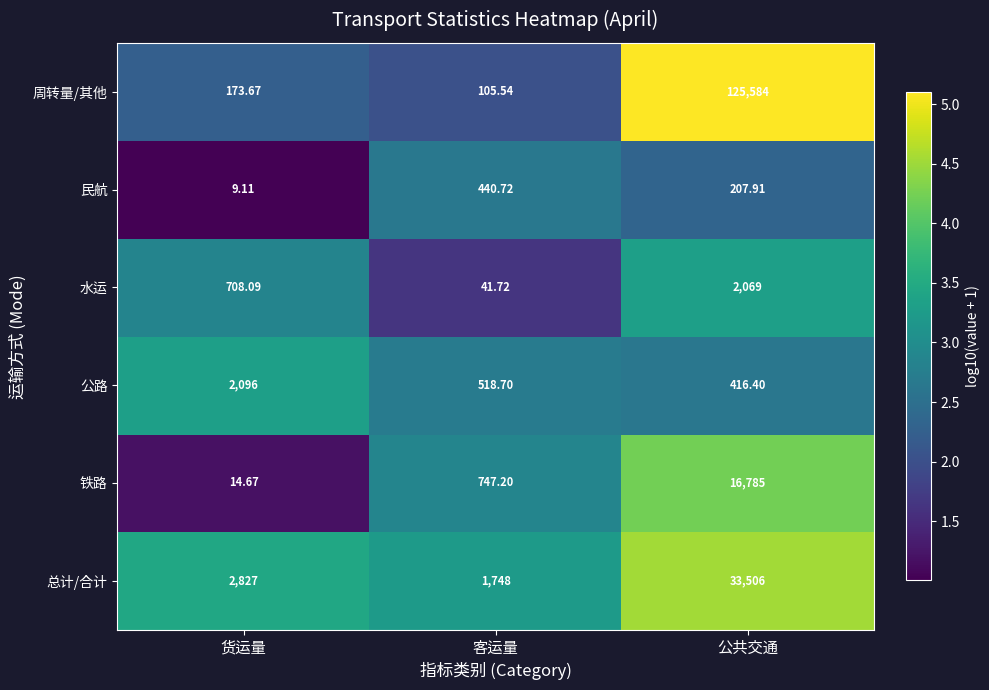

Which series has the largest total across all categories?

周转量/其他